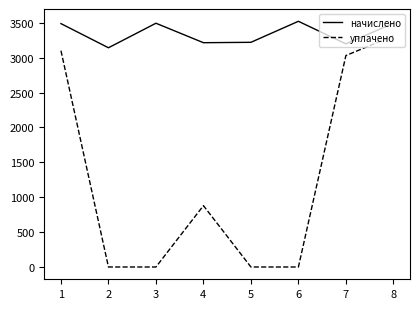

List the series in order of their overall mean, highest first.

начислено, уплачено